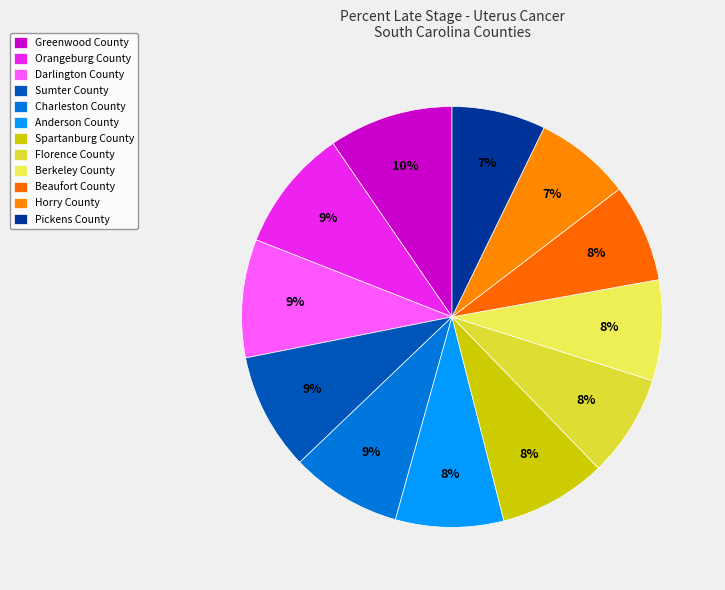

Is there any slice that represents more than half of the pie?

No